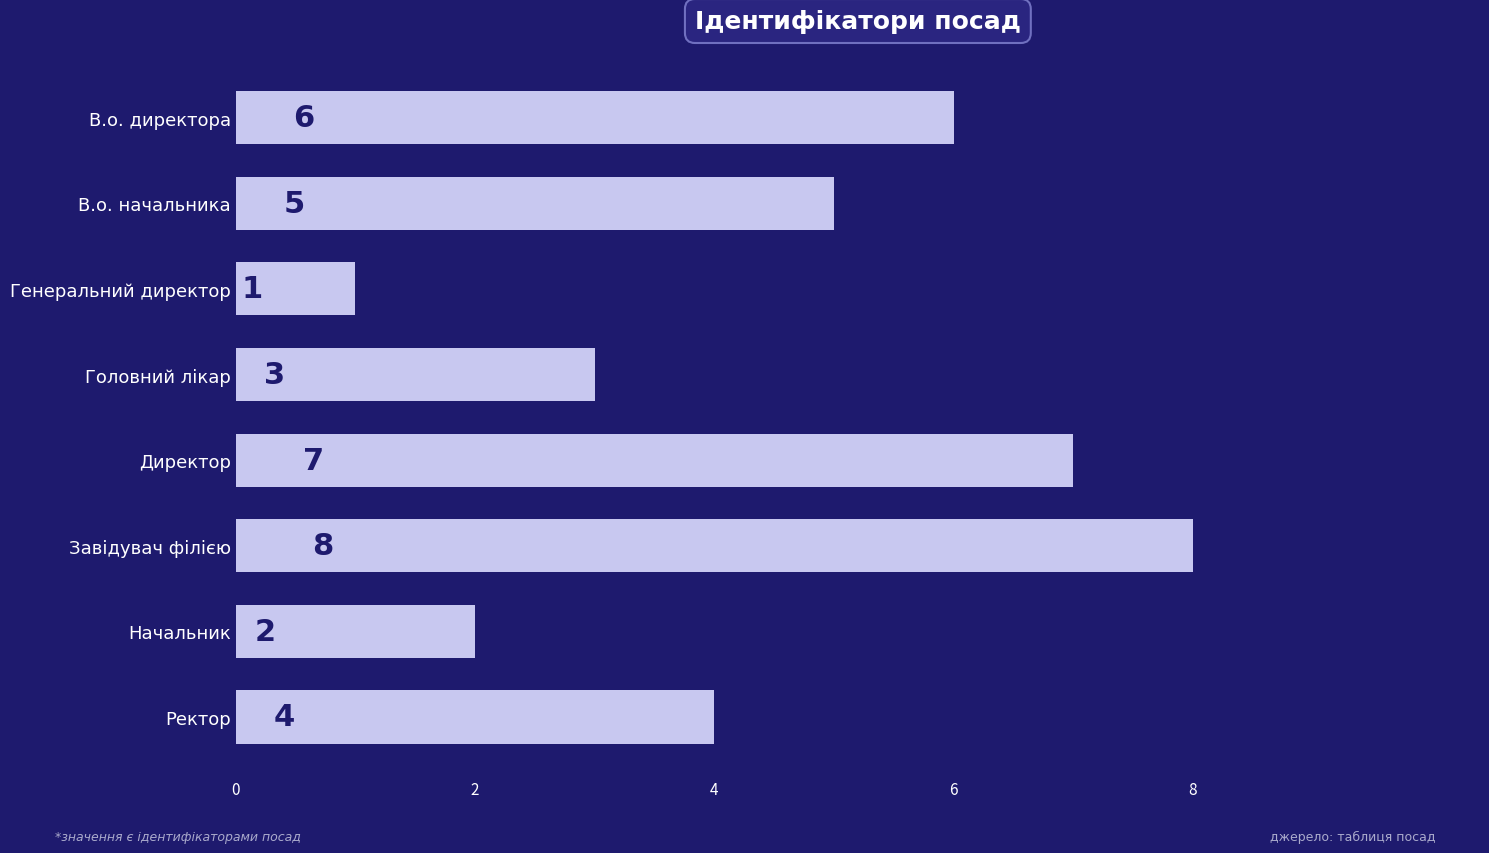

What is the sum of all values?

36